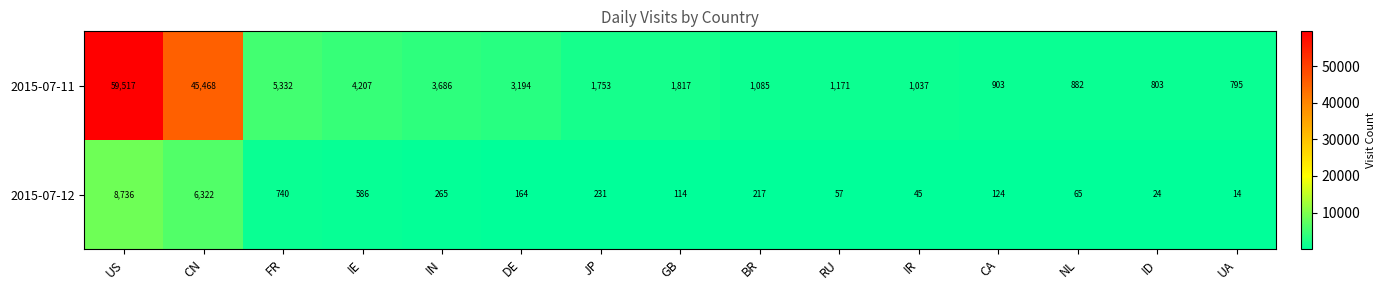

Which series has the widest spread of values?

2015-07-11